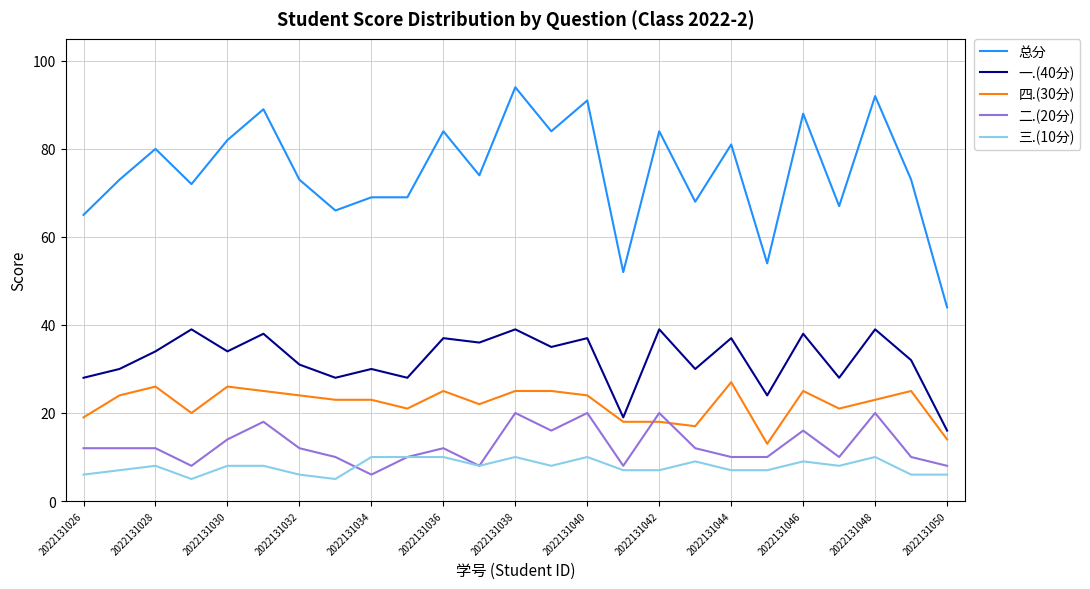

Does the chart display data point markers on the line(s)?

No